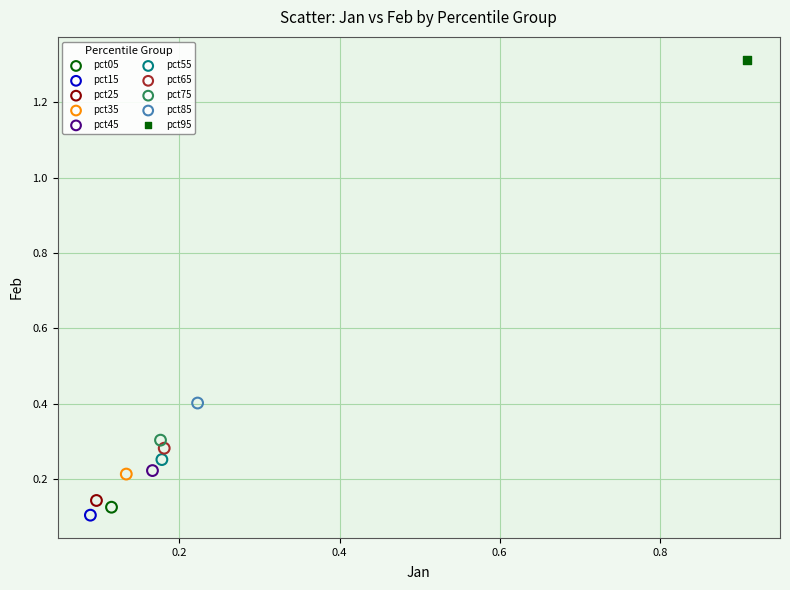

Which series contains the lowest Y value?

pct15